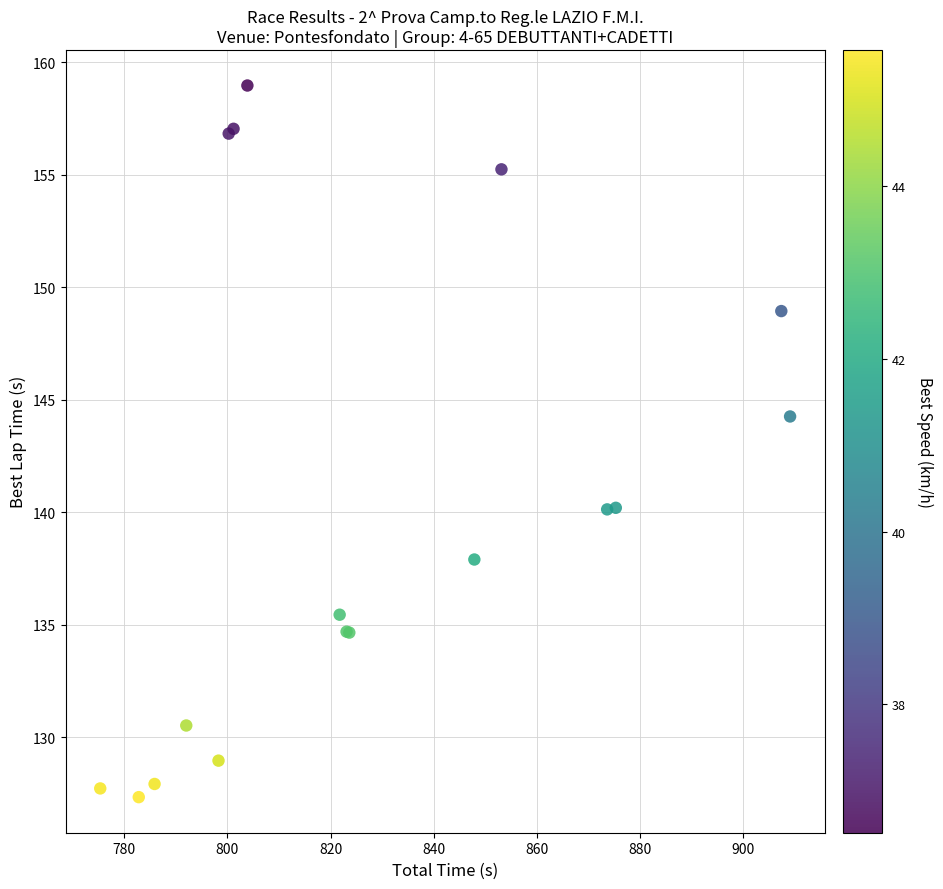

What Y value in the scatter plot is closest to 143?

144.3